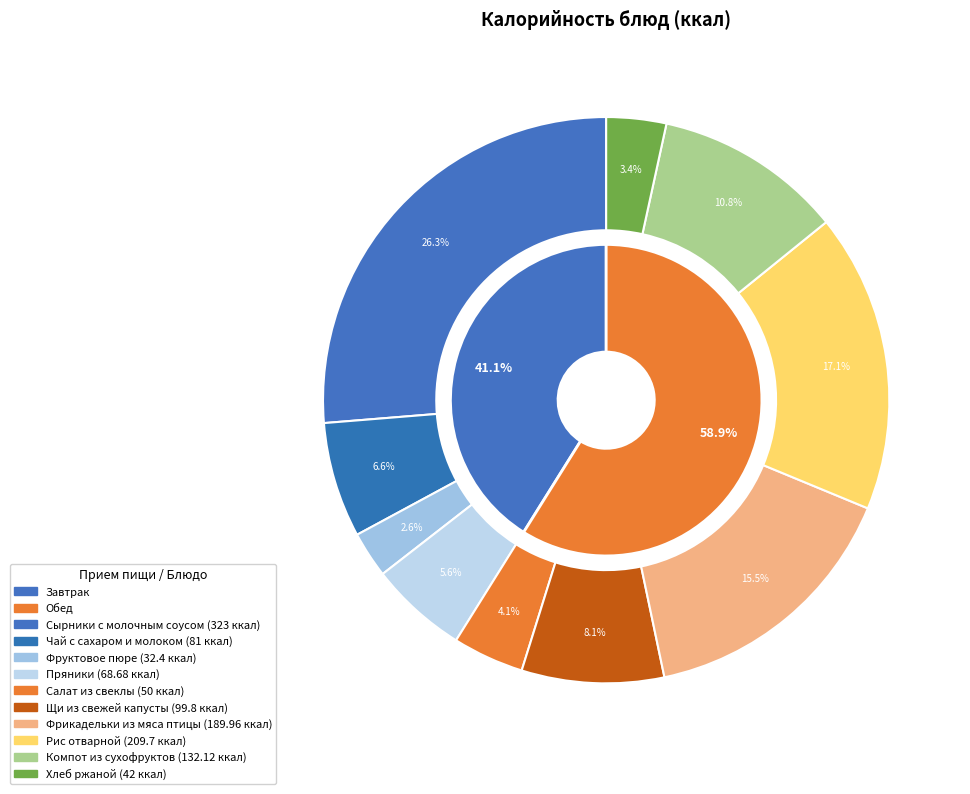

Between Фруктовое пюре and Фрикадельки из мяса птицы, which is larger?

Фрикадельки из мяса птицы